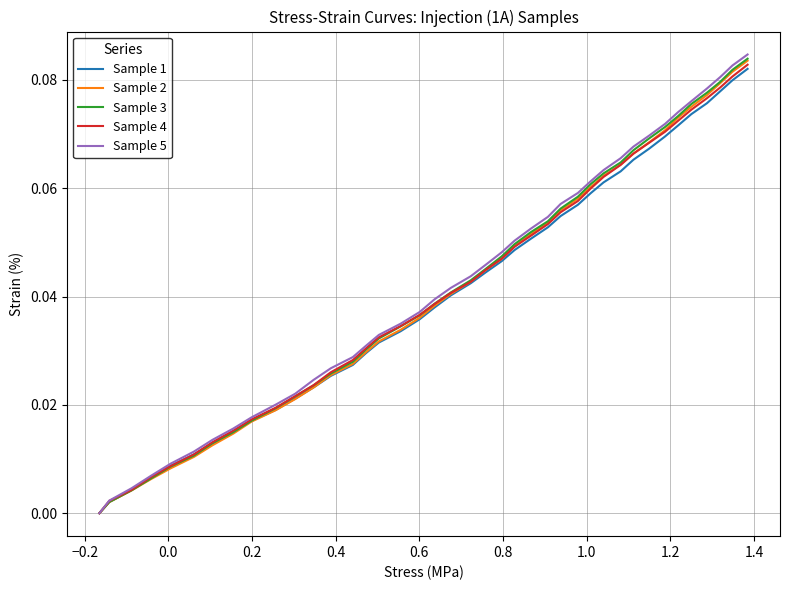

Which series has the widest spread of values?

Sample 5